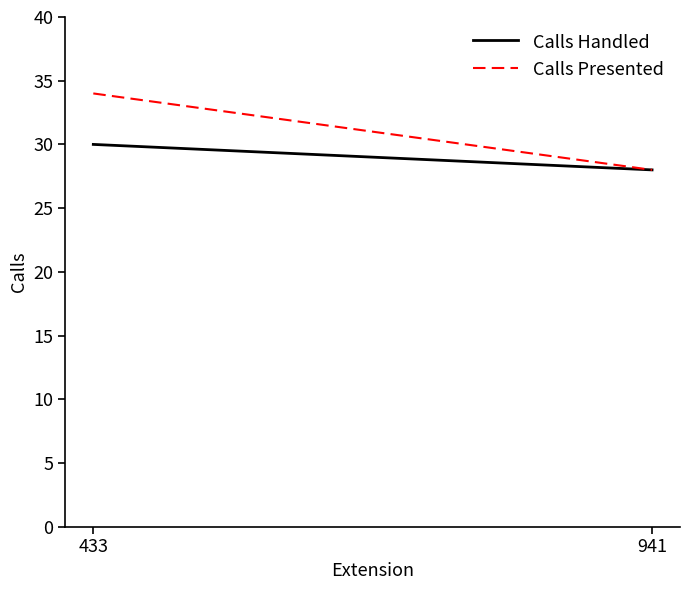

What is the sum of the Calls Handled values at 941 and 433?

58